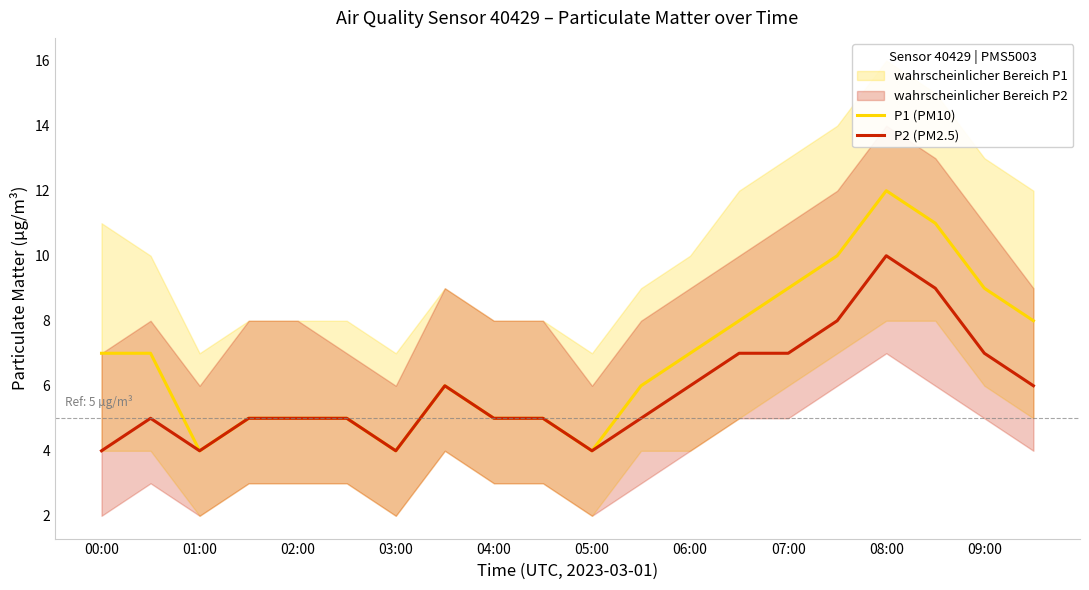

In P1 (PM10), how many points are higher than both neighbors (excluding endpoints)?

2